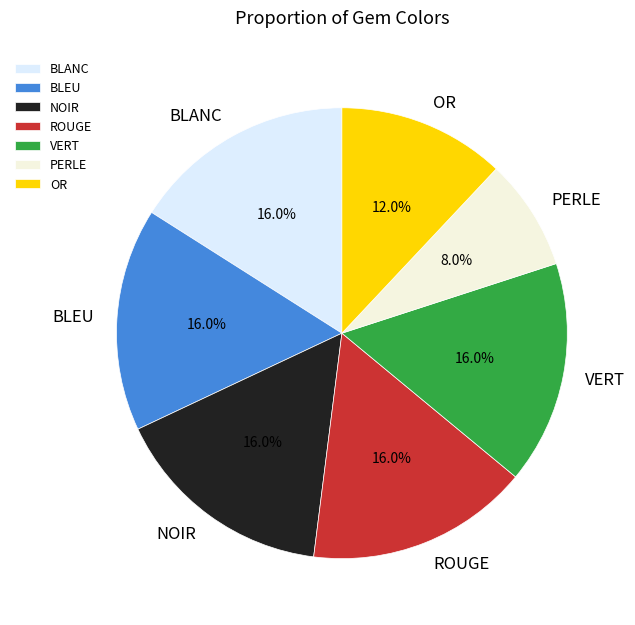

What is the ratio of the value at ROUGE to the value at PERLE?

2.0